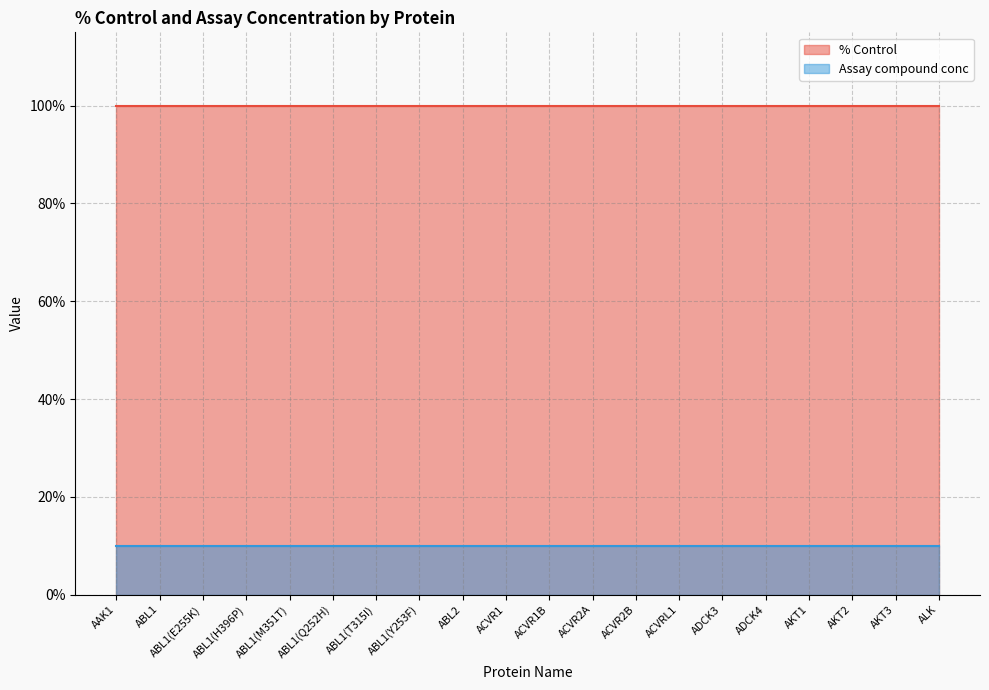

Does the chart display data point markers on the line(s)?

No